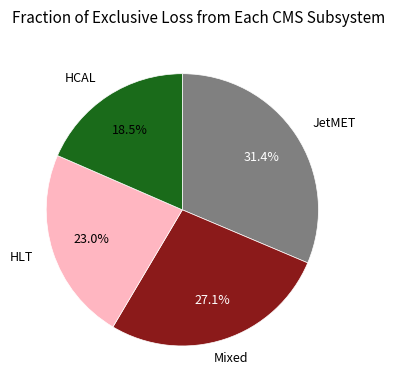

Is there any slice that represents more than half of the pie?

No